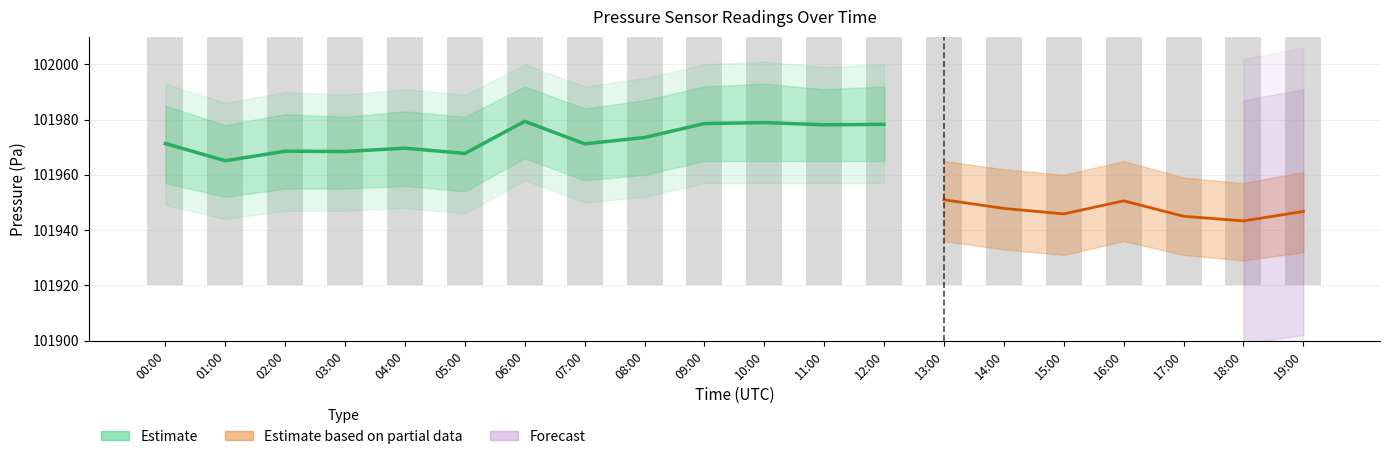

What is the label of the 19th bar from the right?

01:00